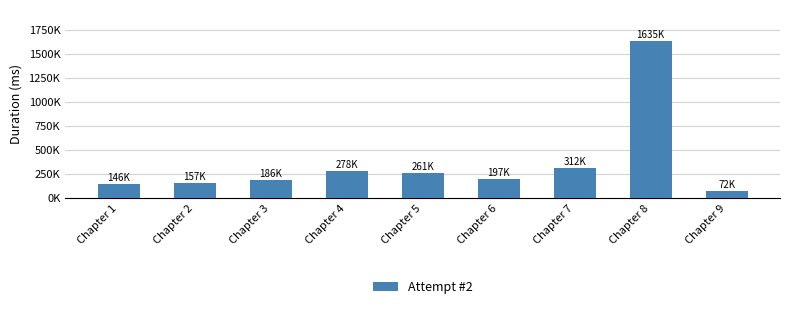

Reading left to right, list all the values displayed in this chart.

Chapter 1=146664	Chapter 2=157823	Chapter 3=186704	Chapter 4=278287	Chapter 5=261801	Chapter 6=197629	Chapter 7=312743	Chapter 8=1635585	Chapter 9=72826